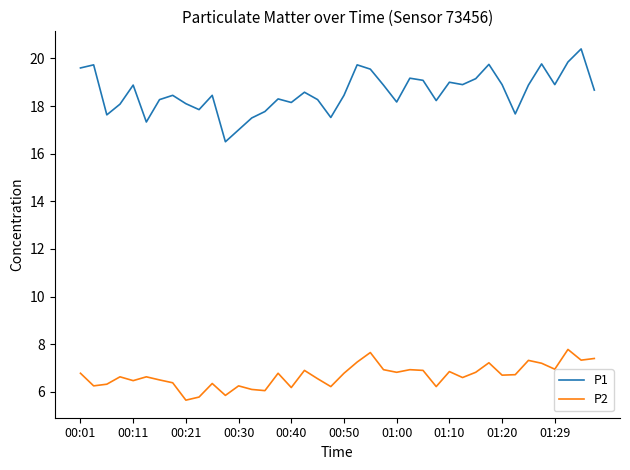

True or false: P1 and P2 intersect in this chart.

False